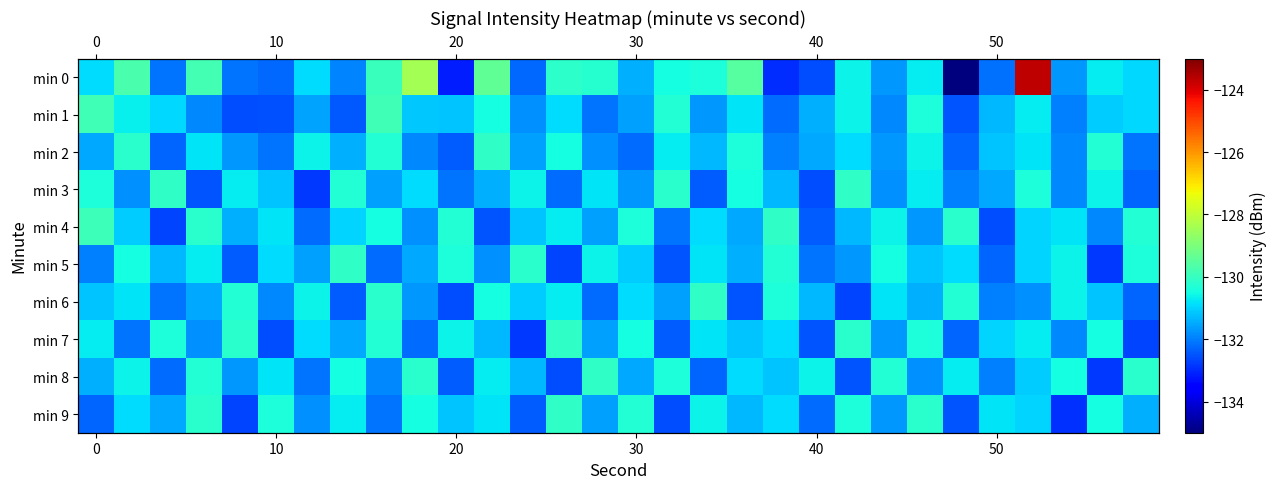

How many data points in min 6 are less than -131?

18